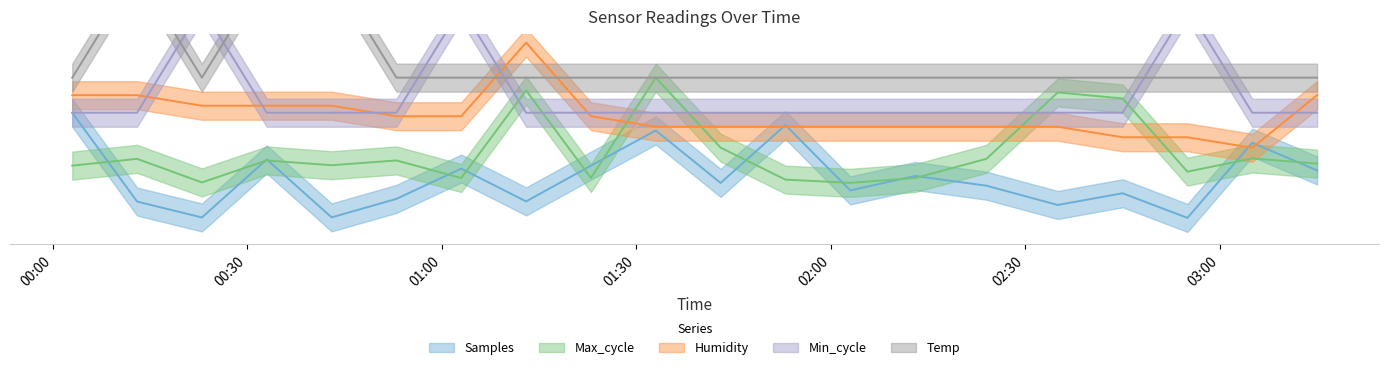

At which category is the sum across all series the highest?

2023/03/19 00:33